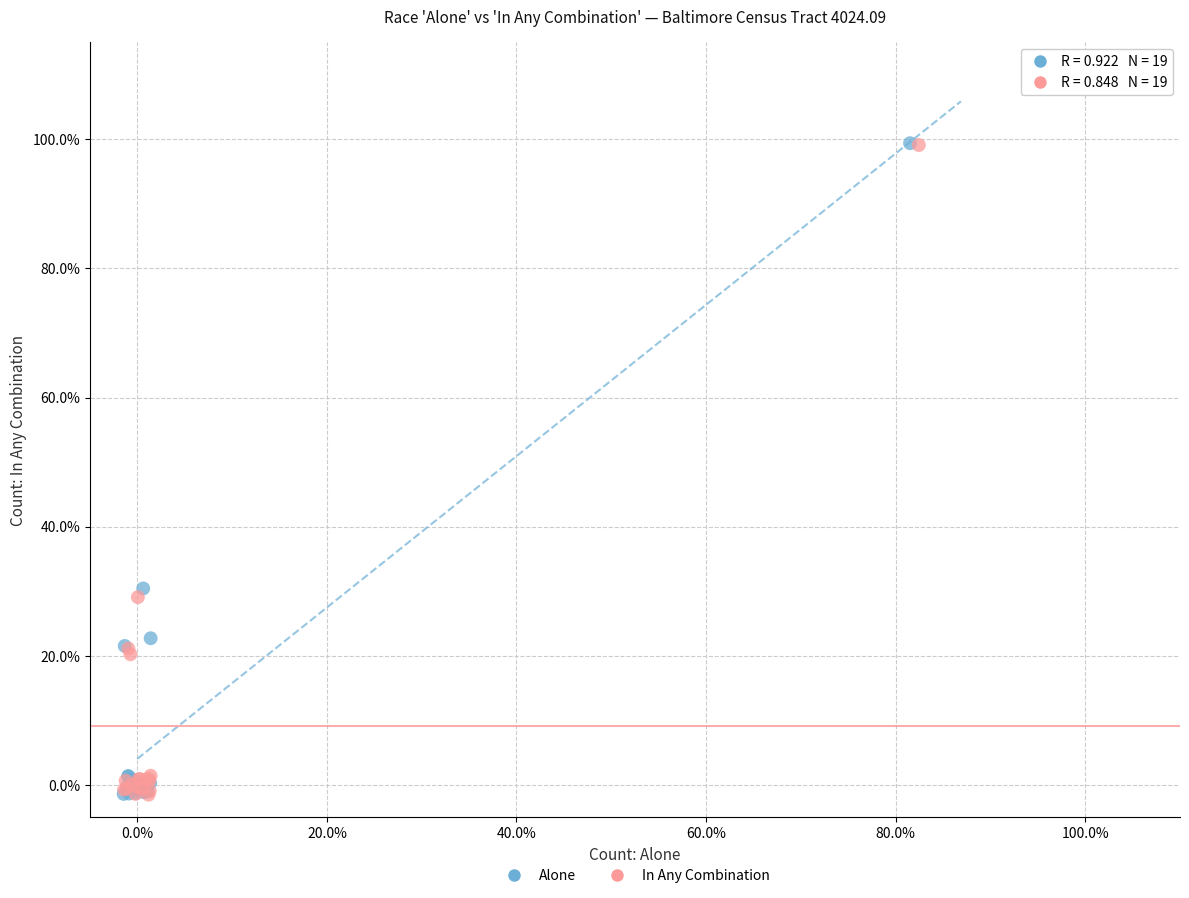

What are all the series names shown in the legend?

Alone, In Any Combination